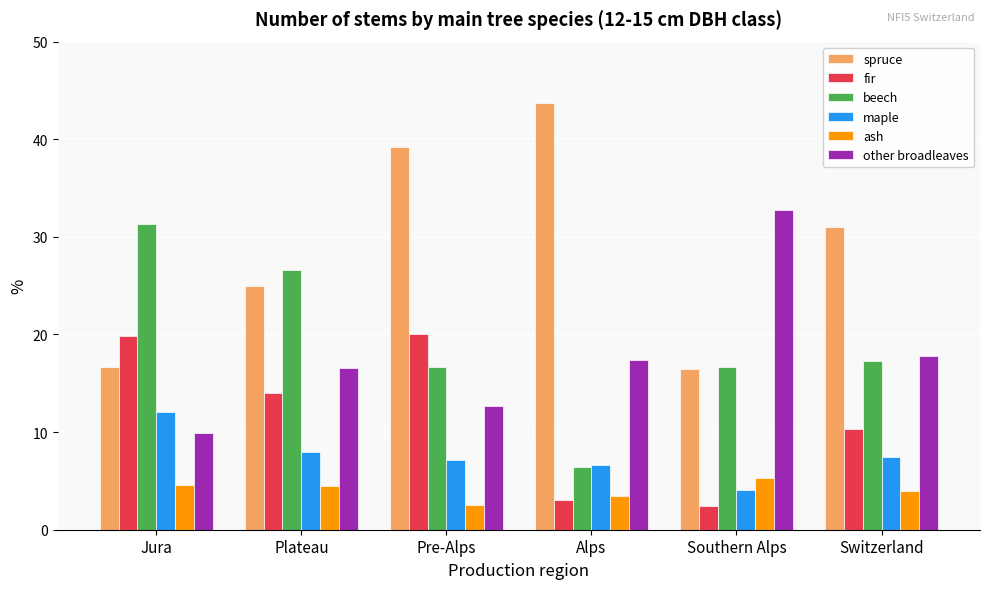

What is the difference between the second highest and minimum values in the maple series?

3.9